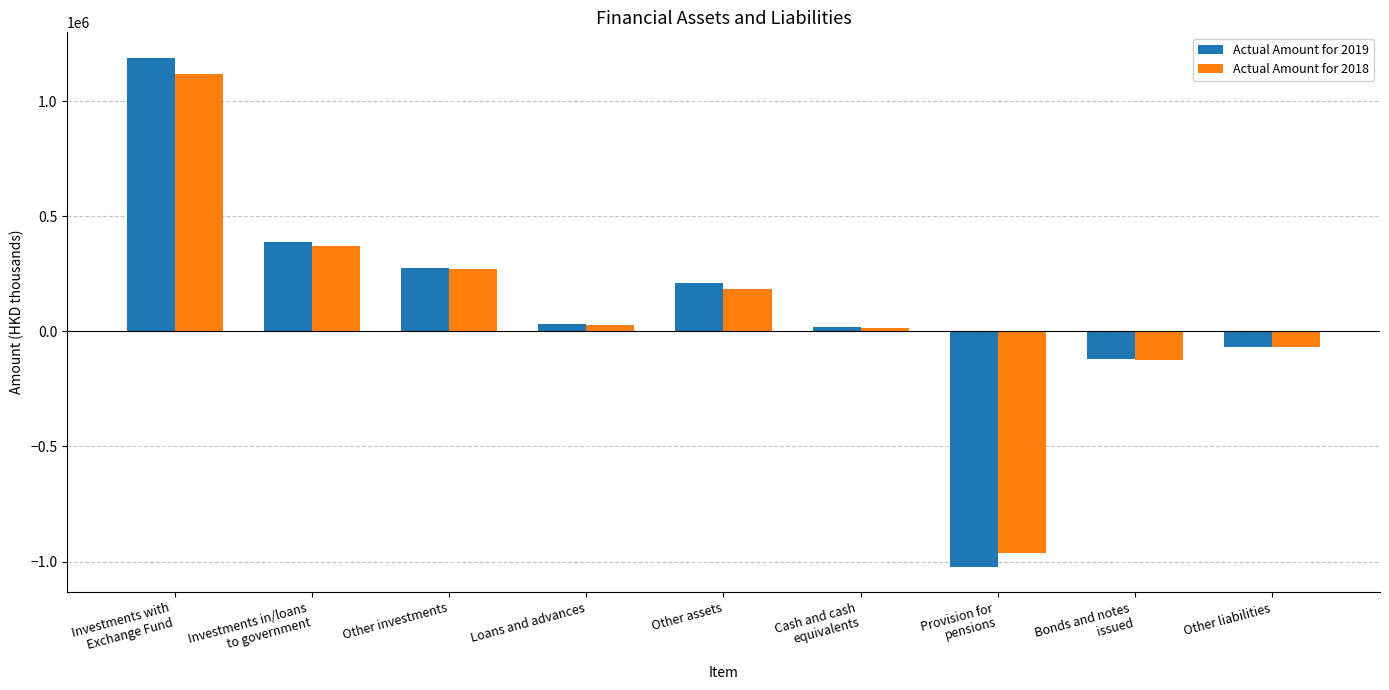

Which series has the largest range (max minus min)?

Actual Amount for 2019